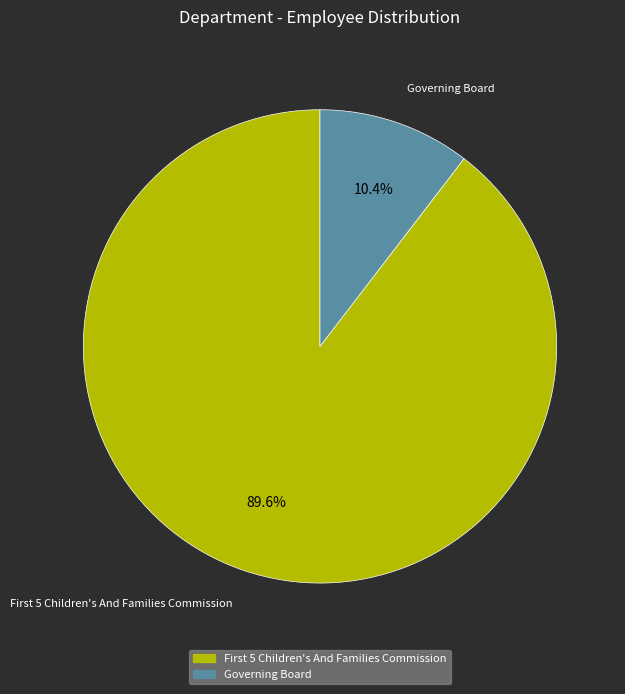

How many slices are in this pie chart?

2